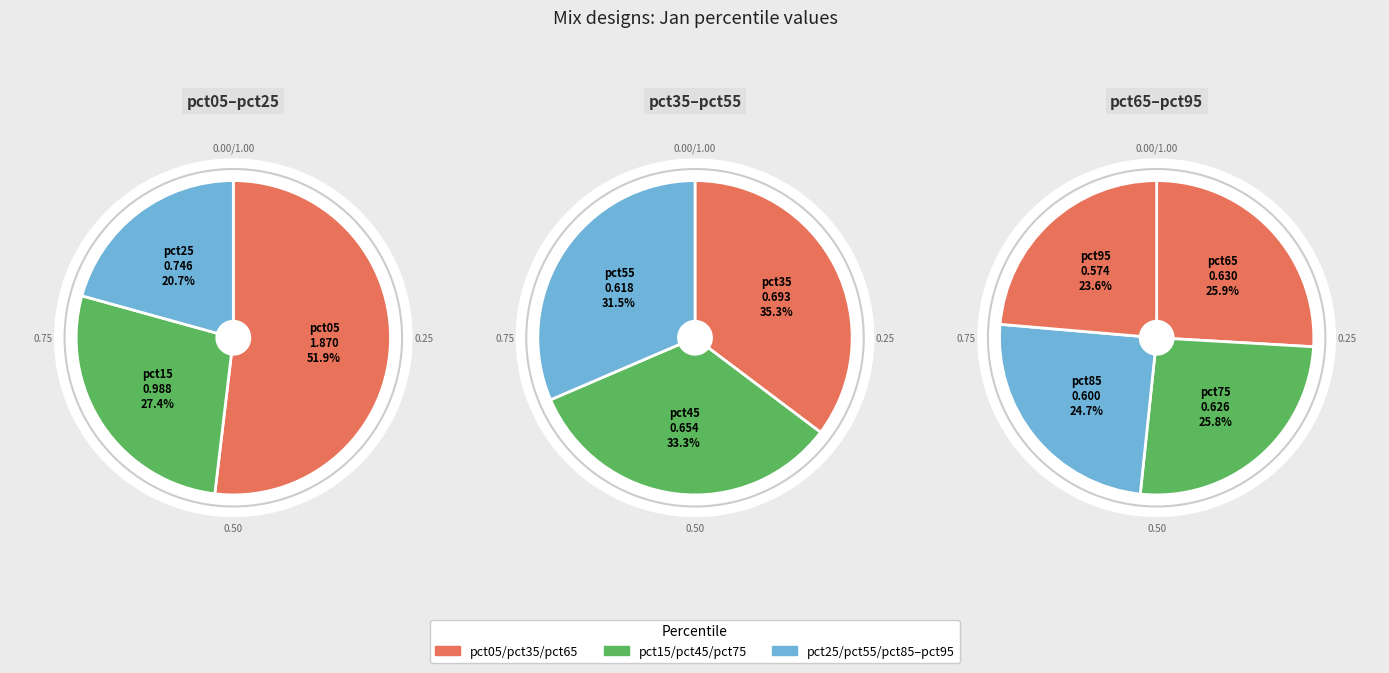

Does any single category account for the majority?

No